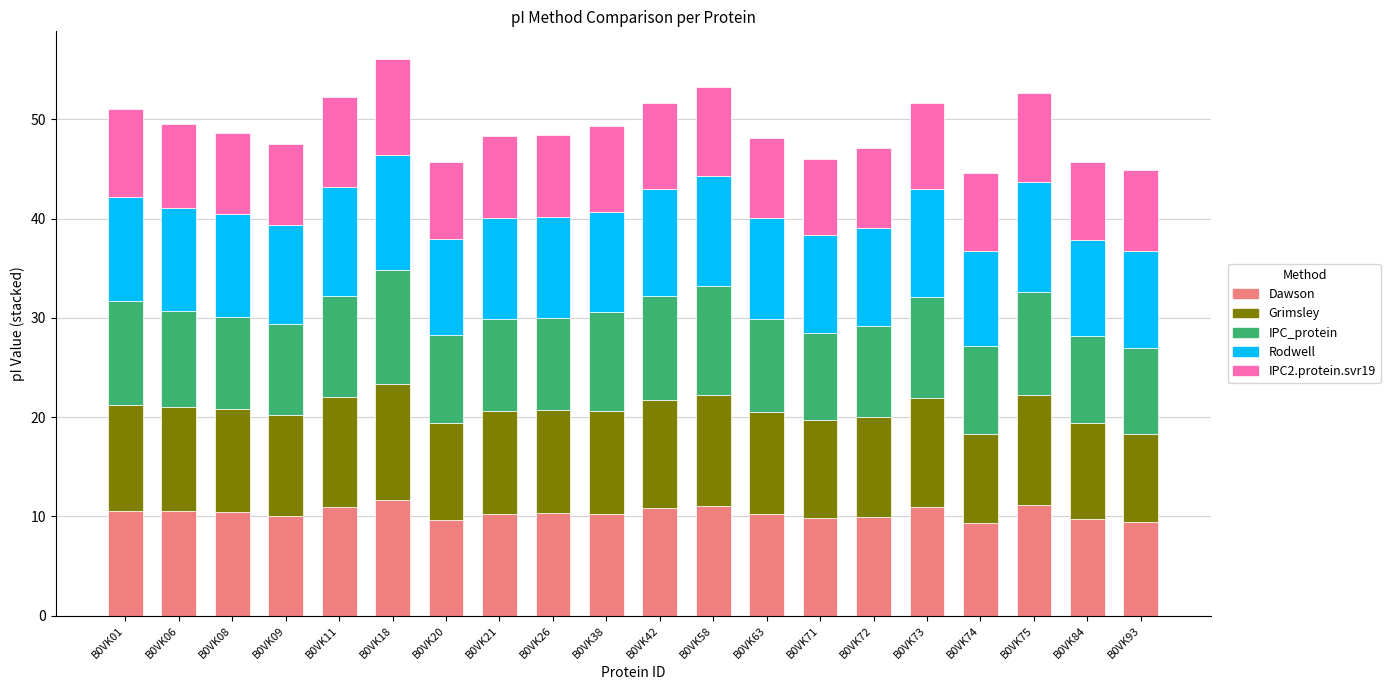

What is the maximum value for Dawson?

11.7